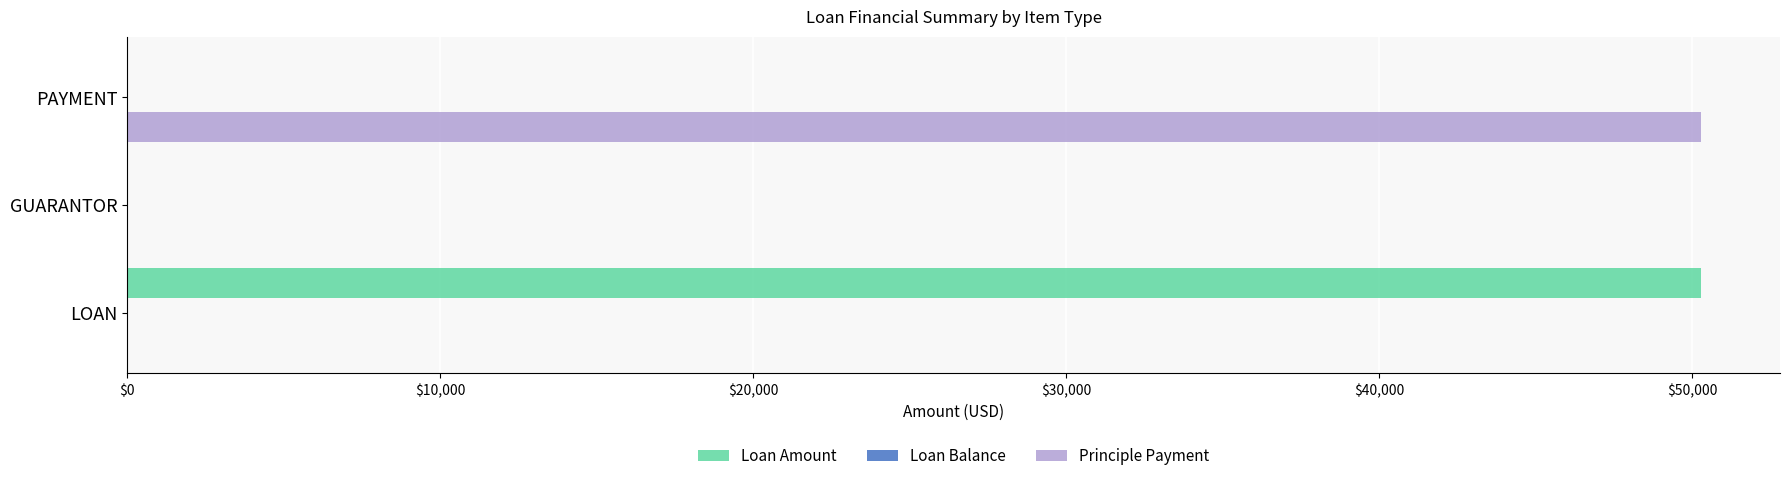

Is it true that Loan Amount equals 50292.8 at LOAN?

True